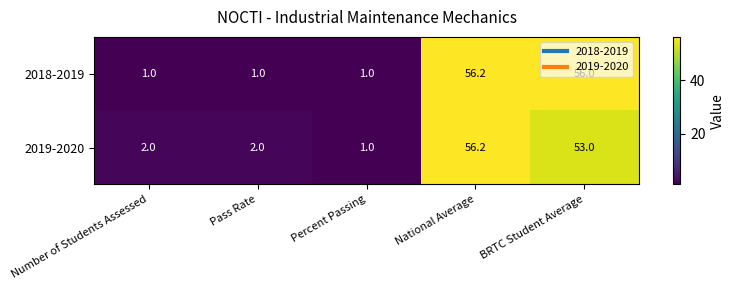

What is the difference between the second highest and second lowest values in the 2019-2020 series?

51.0